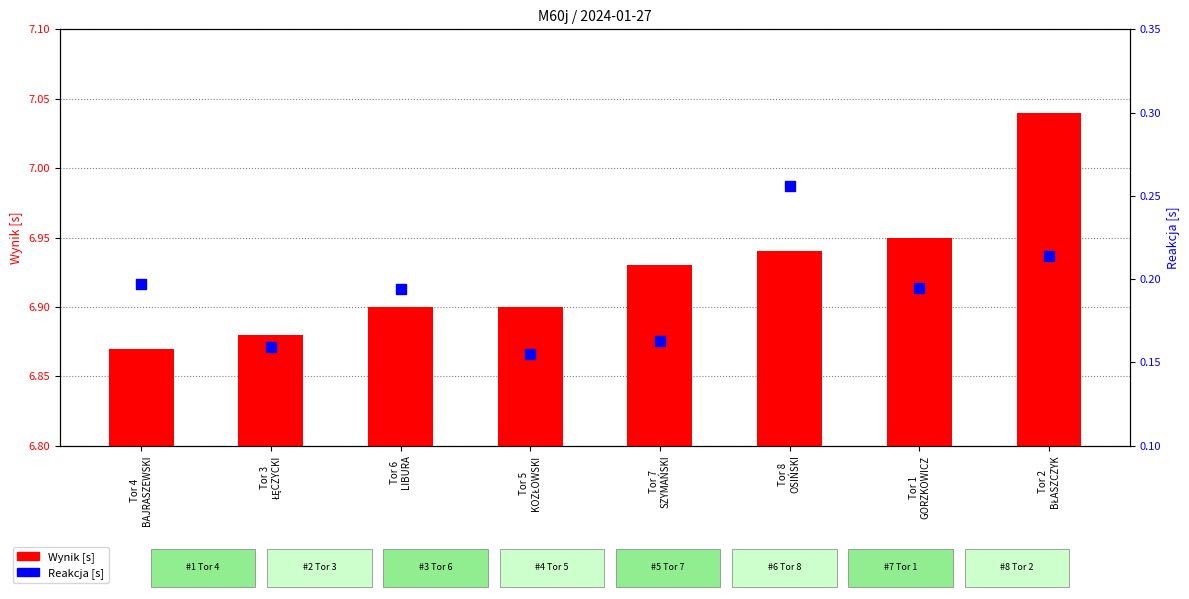

Is the value of Reakcja [s] at Tor 7
SZYMAŃSKI greater than the value of Wynik [s] at Tor 5
KOZŁOWSKI?

No